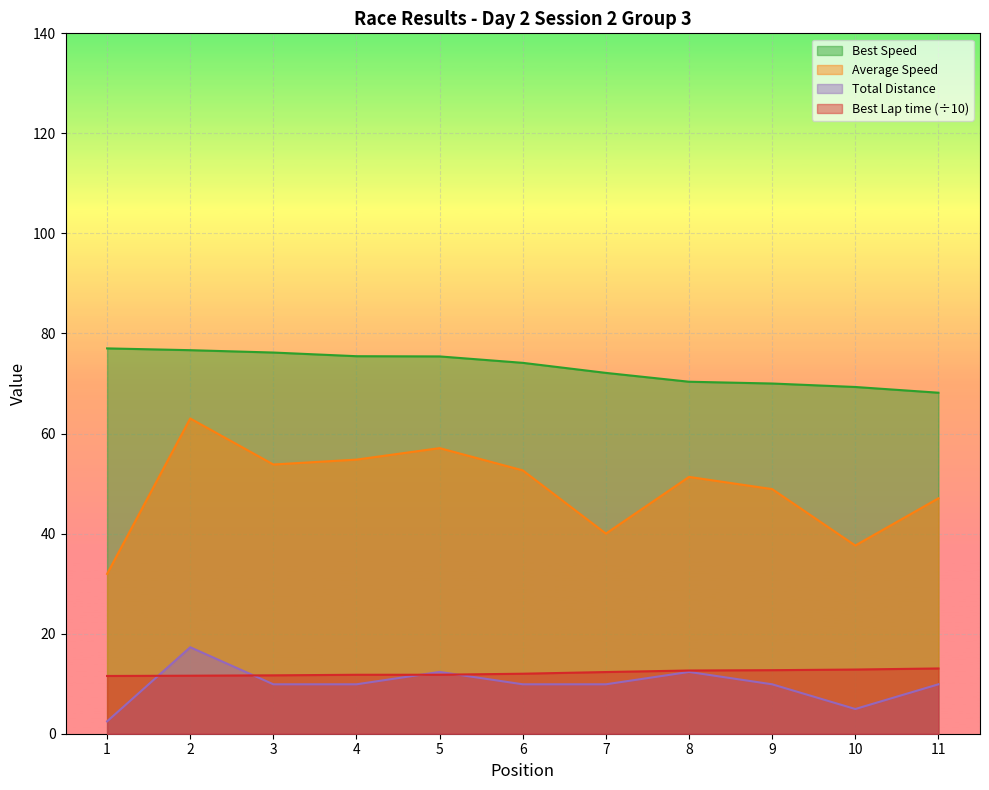

In Average Speed, how many points are higher than both neighbors (excluding endpoints)?

3